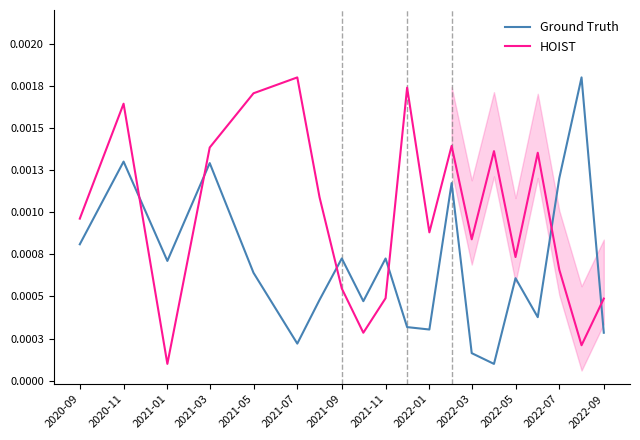

Does the chart have visible grid lines?

No